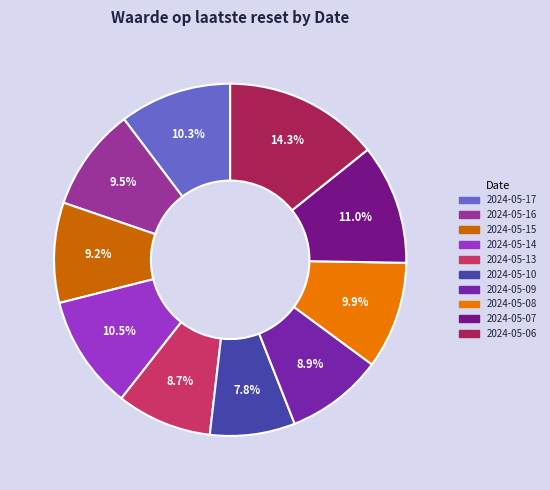

Does any single category account for the majority?

No